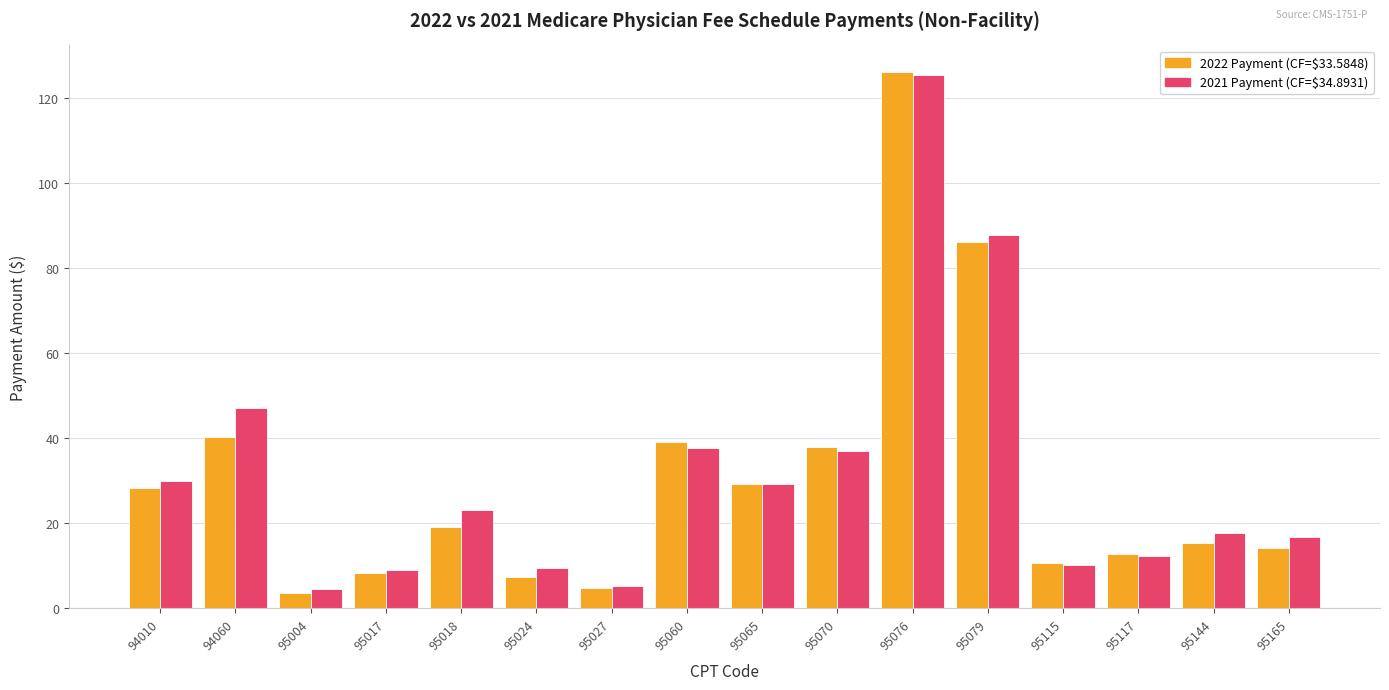

At which category does the chart reach its peak across all series?

95076